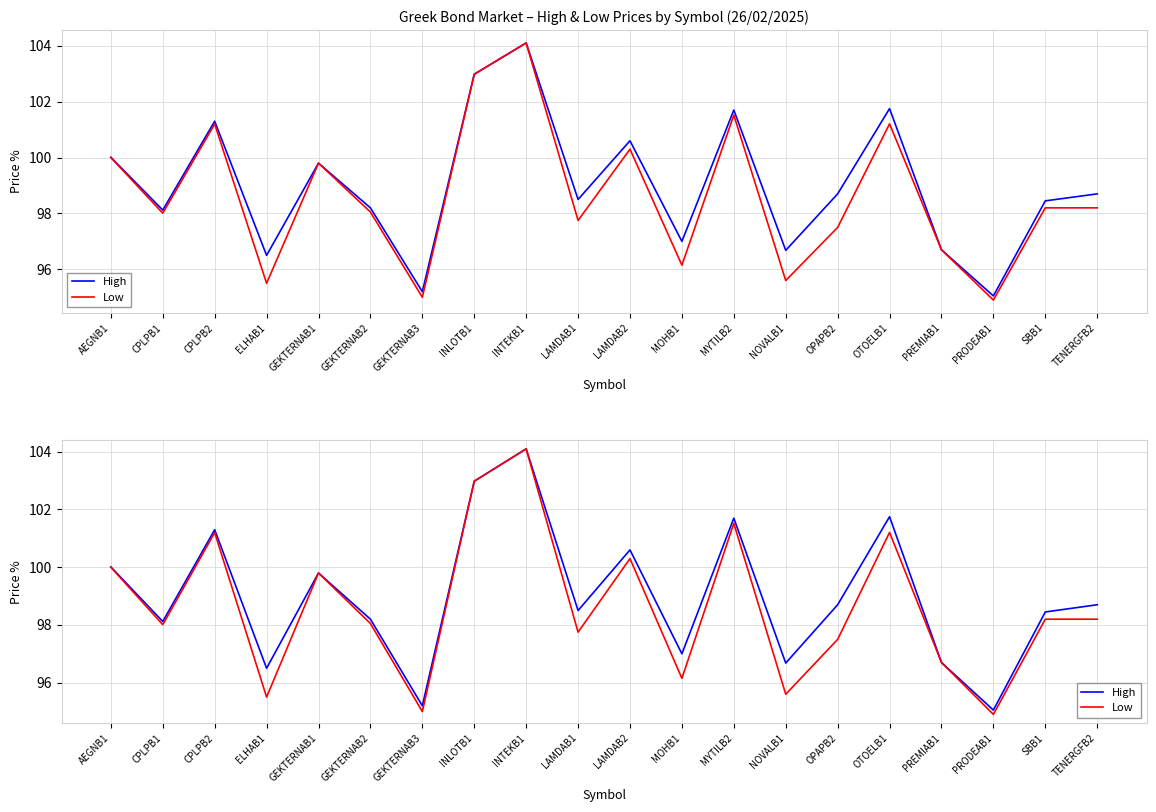

The value of High at MYTILB2 is 182.8. True or false?

False